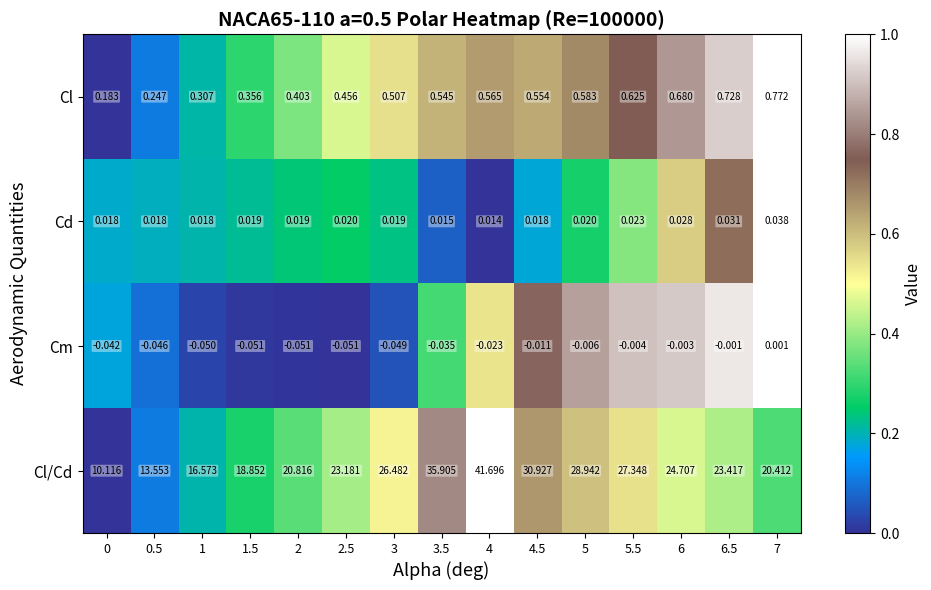

Between 6 and 7, which series saw the biggest shift?

Cl/Cd